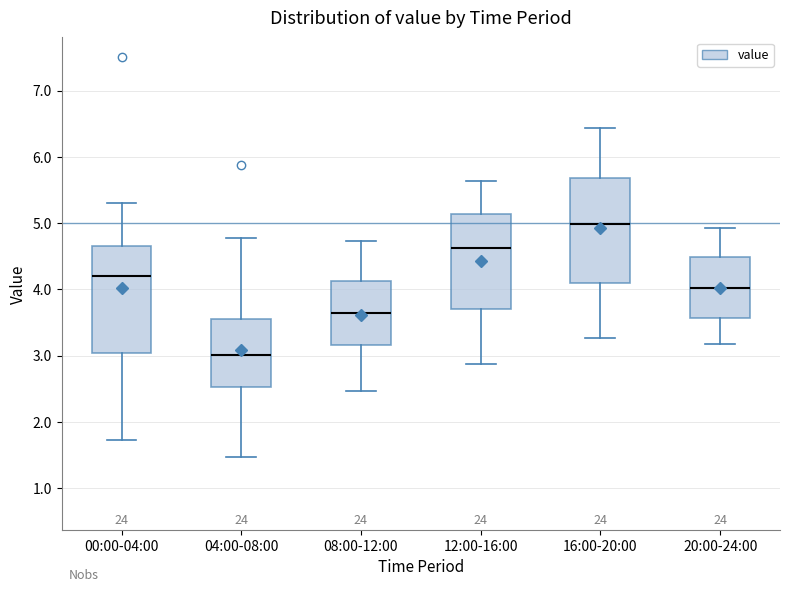

Reading left to right, read every box against the y-axis: the position of its median line, the range the box covers, and the ends of its whiskers. The values are not printed on the chart, so give them approximately, as read against the axis.

00:00-04:00: median 4.2, box 3.0 to 4.7, whiskers 1.7 to 5.3
04:00-08:00: median 3.0, box 2.5 to 3.6, whiskers 1.5 to 4.8
08:00-12:00: median 3.7, box 3.2 to 4.1, whiskers 2.5 to 4.7
12:00-16:00: median 4.6, box 3.7 to 5.1, whiskers 2.9 to 5.6
16:00-20:00: median 5.0, box 4.1 to 5.7, whiskers 3.3 to 6.4
20:00-24:00: median 4.0, box 3.6 to 4.5, whiskers 3.2 to 4.9